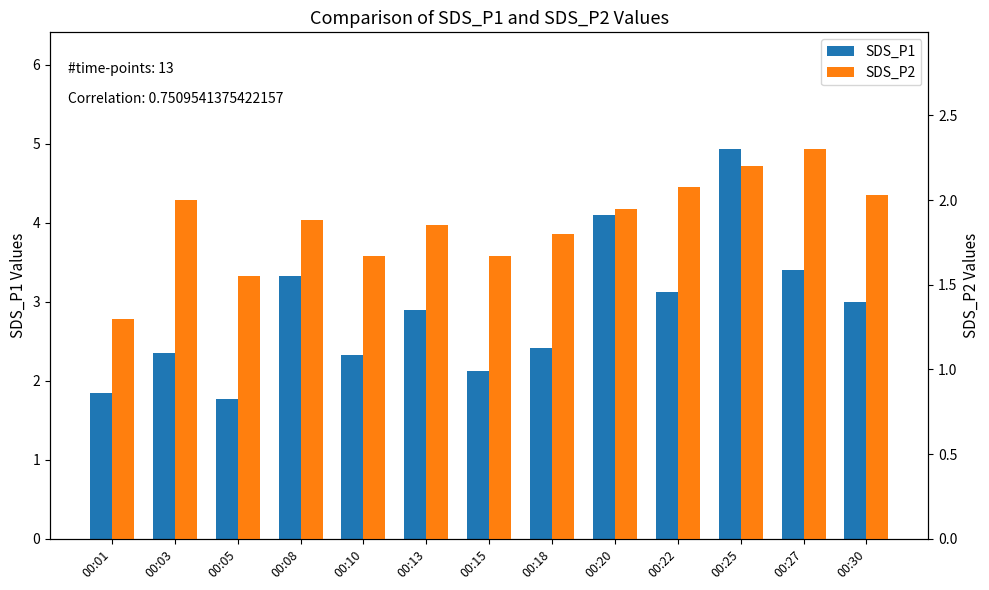

Reading right to left, what are all the values shown in this chart?

SDS_P1: 3.0	3.4	4.9	3.1	4.1	2.4	2.1	2.9	2.3	3.3	1.8	2.4	1.9
SDS_P2: 2.0	2.3	2.2	2.1	1.9	1.8	1.7	1.9	1.7	1.9	1.6	2.0	1.3